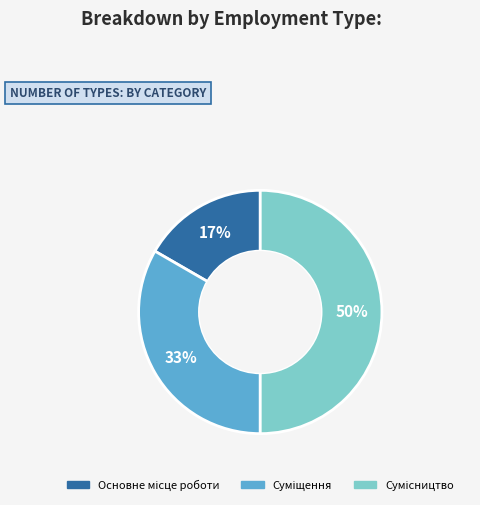

To the nearest percent, what is the difference between the largest and smallest slice percentages?

33%